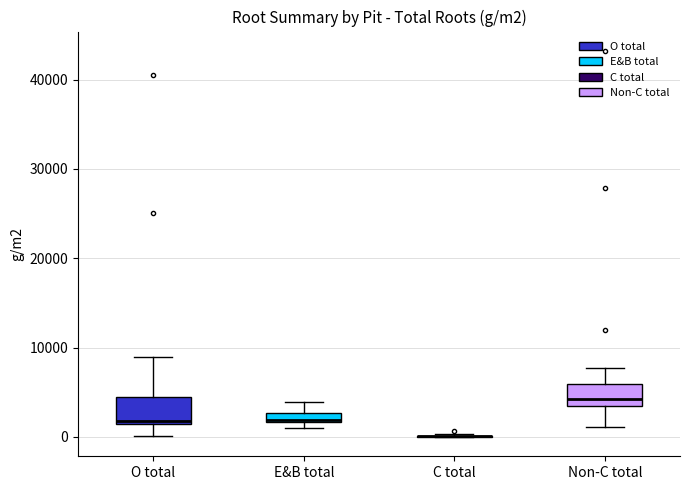

Where does the upper whisker of the box for E&B total end on the y-axis? The values are not printed on the chart, so give them approximately, as read against the axis.

4000